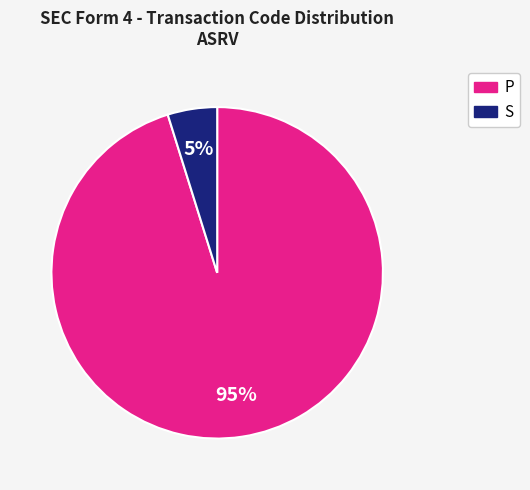

How many slices are in this pie chart?

2